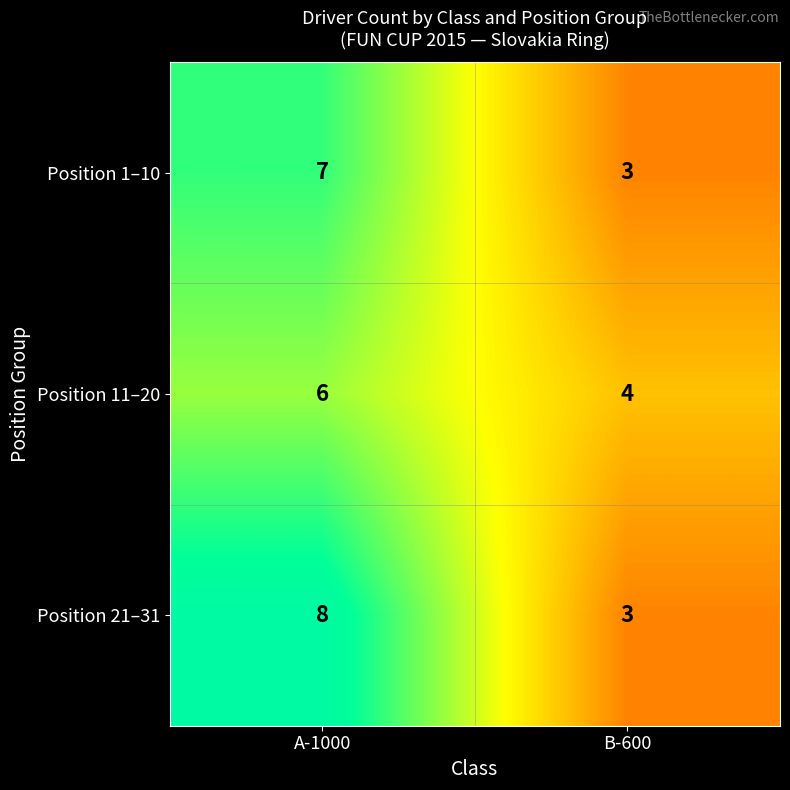

At which label is Position 21–31 closest to 5?

B-600